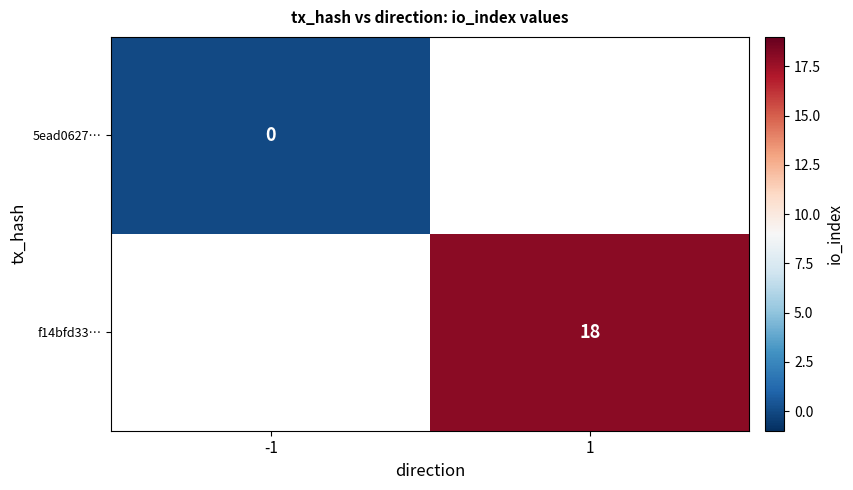

True or false: f14bfd33… has a value of 7 at 1.

False